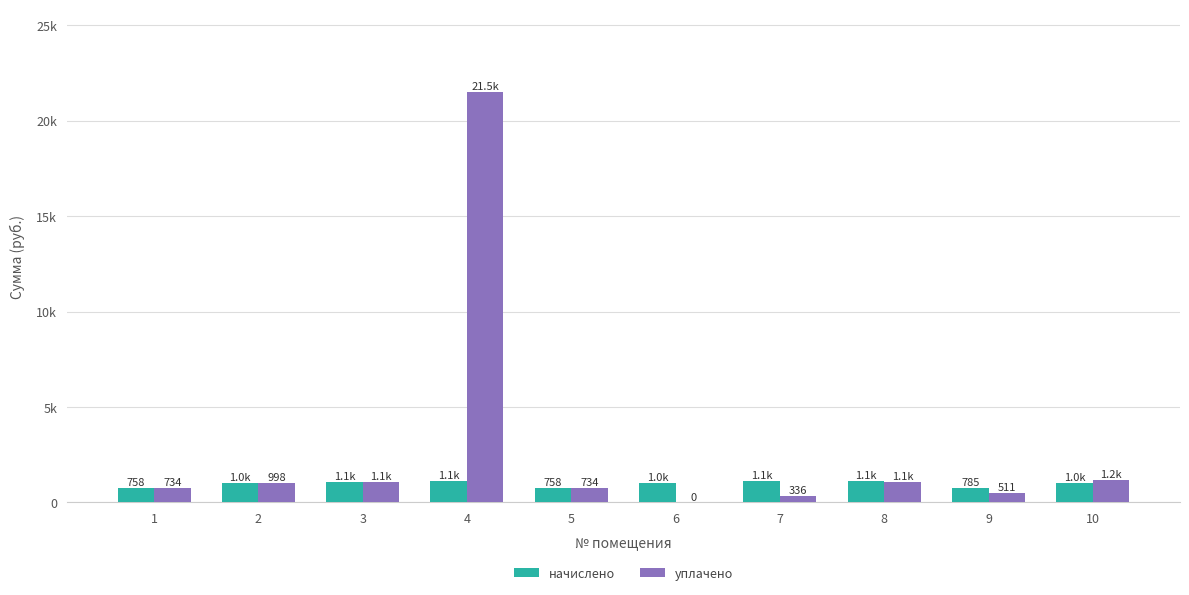

Where does the начислено series first go above 1030?

2